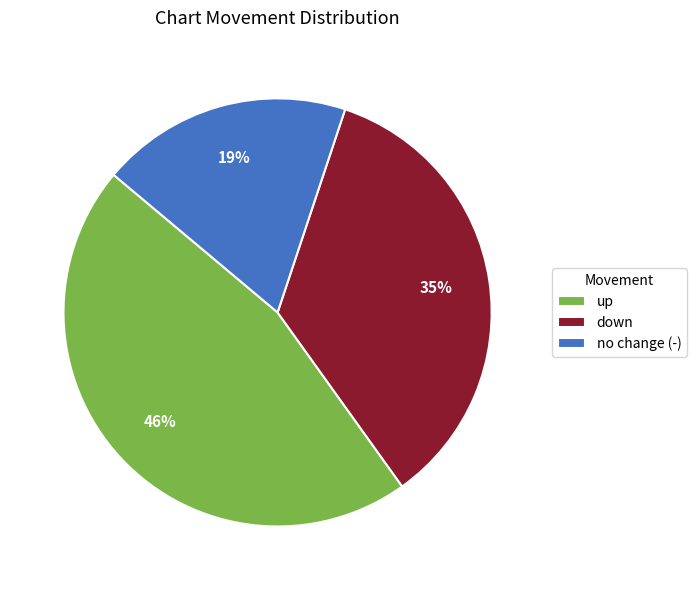

Which slice is the largest?

up